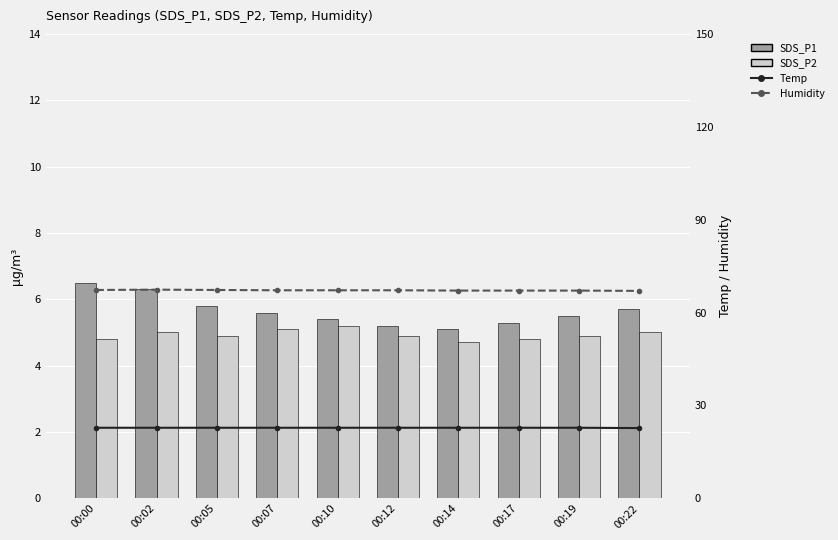

Reading right to left, what are all the values shown in this chart?

SDS_P1: 00:22=5.7	00:19=5.5	00:17=5.3	00:14=5.1	00:12=5.2	00:10=5.4	00:07=5.6	00:05=5.8	00:02=6.3	00:00=6.5
SDS_P2: 00:22=5.0	00:19=4.9	00:17=4.8	00:14=4.7	00:12=4.9	00:10=5.2	00:07=5.1	00:05=4.9	00:02=5.0	00:00=4.8
Temp: 00:22=22.7	00:19=22.8	00:17=22.8	00:14=22.8	00:12=22.8	00:10=22.8	00:07=22.8	00:05=22.8	00:02=22.8	00:00=22.8
Humidity: 00:22=67.0	00:19=67.1	00:17=67.1	00:14=67.1	00:12=67.2	00:10=67.2	00:07=67.2	00:05=67.3	00:02=67.4	00:00=67.3